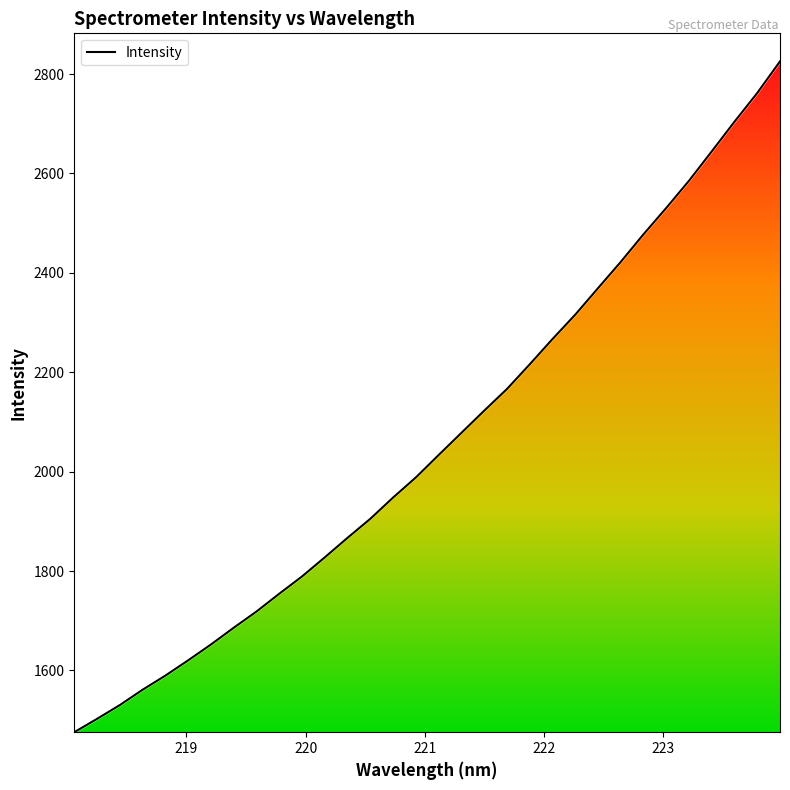

Where does the data first go above 2033?

221.1174